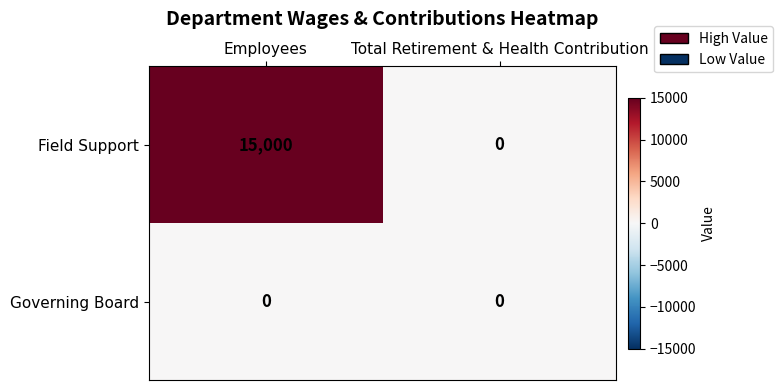

Is it true that Governing Board equals 0 at Total Retirement & Health Contribution?

True